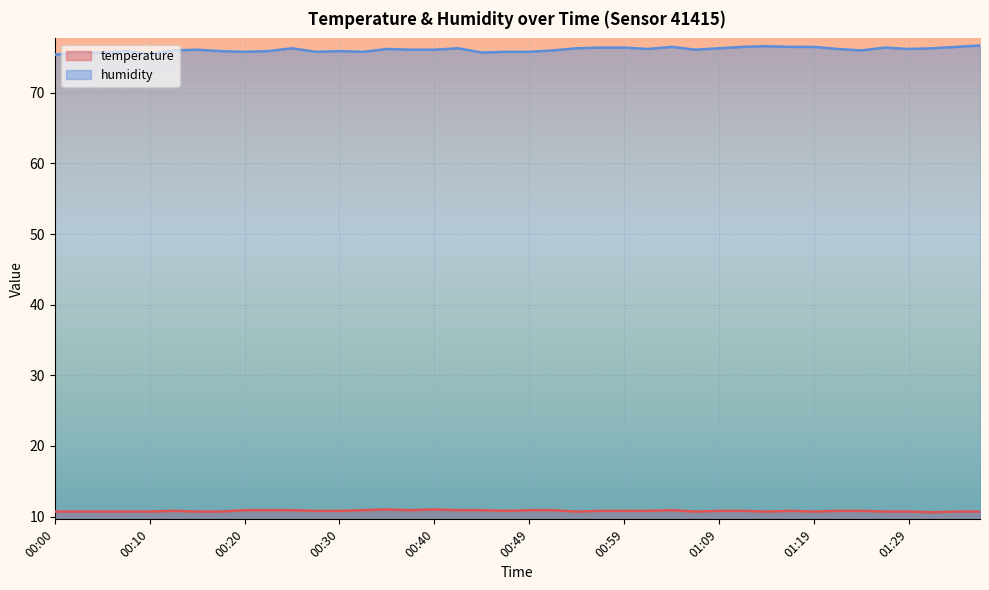

At how many categories does at least one series exceed 53?

40